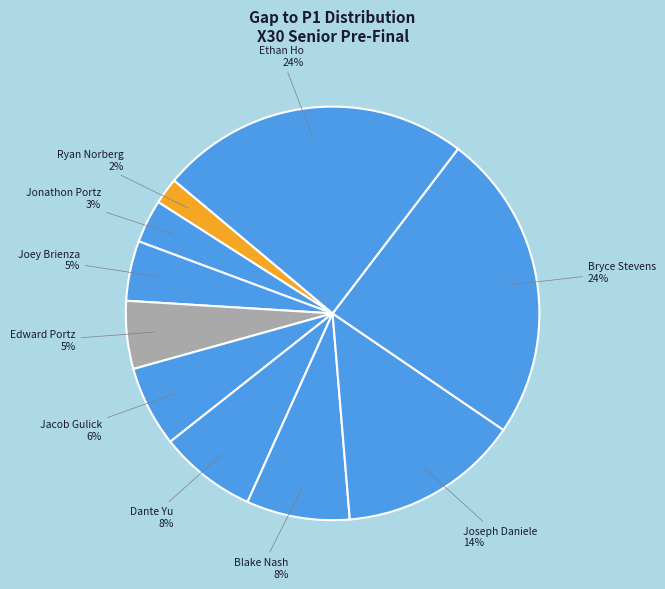

To the nearest percent, what is the difference between the largest and smallest slice percentages?

22%